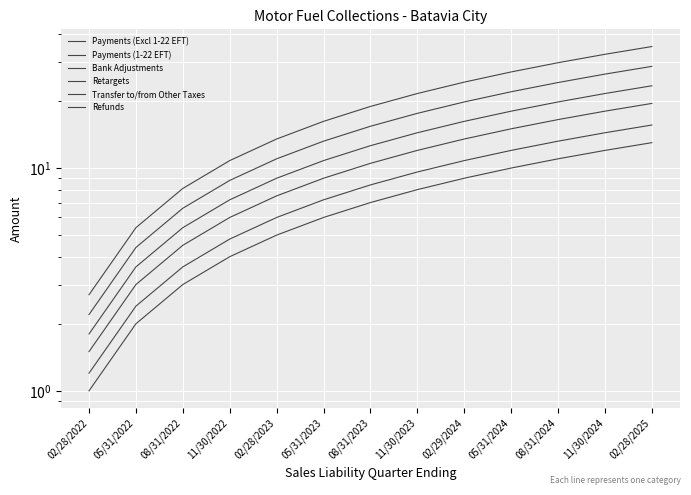

How many values in the Retargets series are below 12?

6